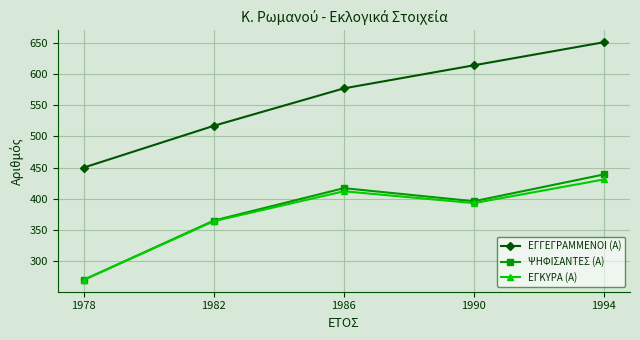

Does the chart display data point markers on the line(s)?

Yes